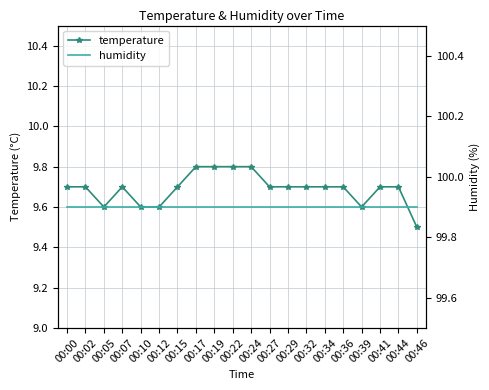

What is the difference between the second highest and minimum values in the temperature series?

0.3